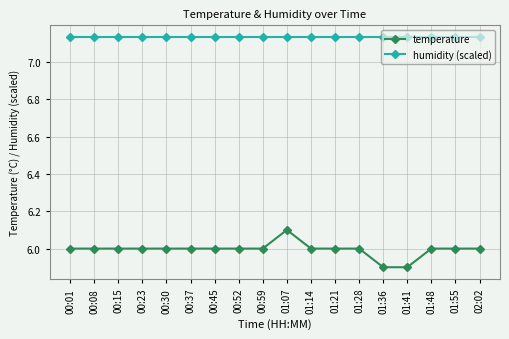

List the series in order of their peak value, lowest first.

temperature, humidity (scaled)